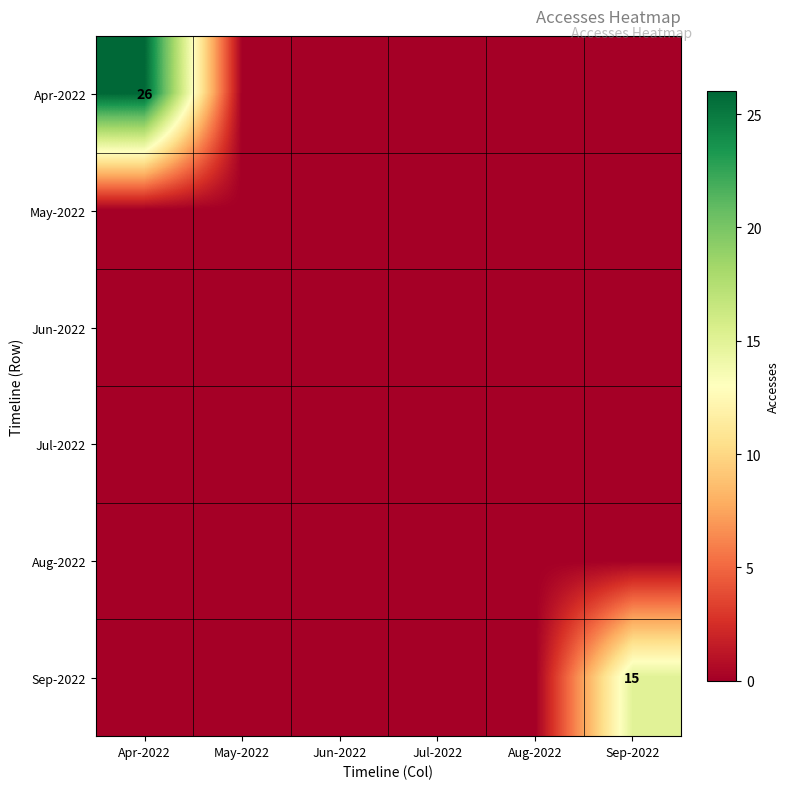

The value of Sep-2022 at Sep-2022 is 26. True or false?

False